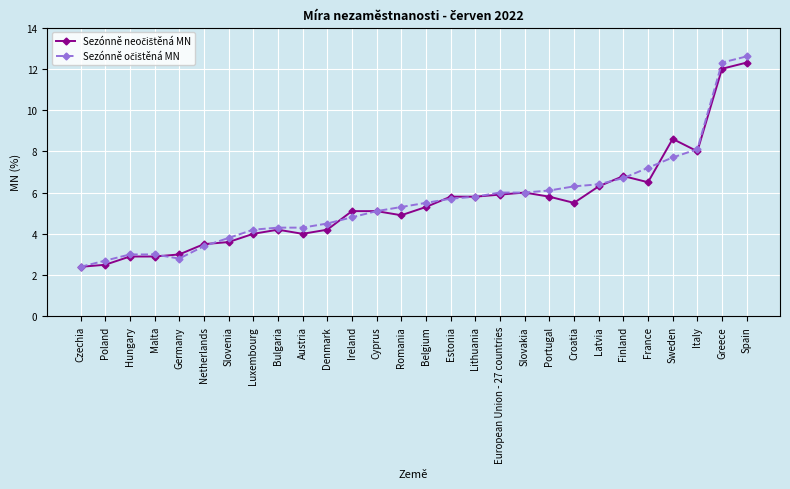

How many series are shown in this chart?

2